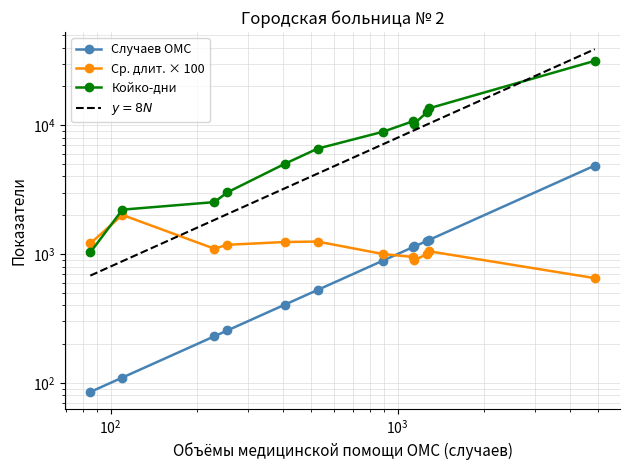

True or false: Случаев ОМС and Койко-дни cross at least once.

False